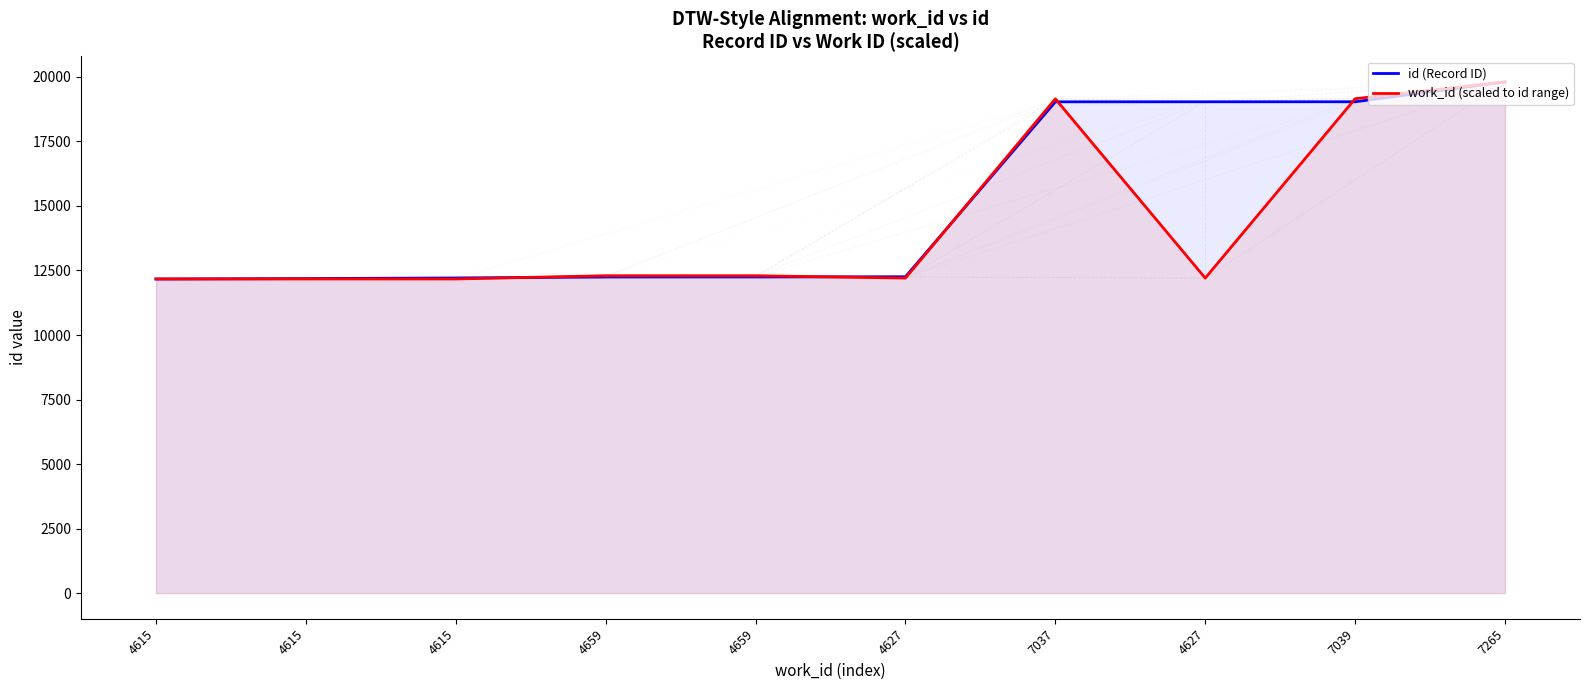

How many values in the id (Record ID) series exceed 12258?

4